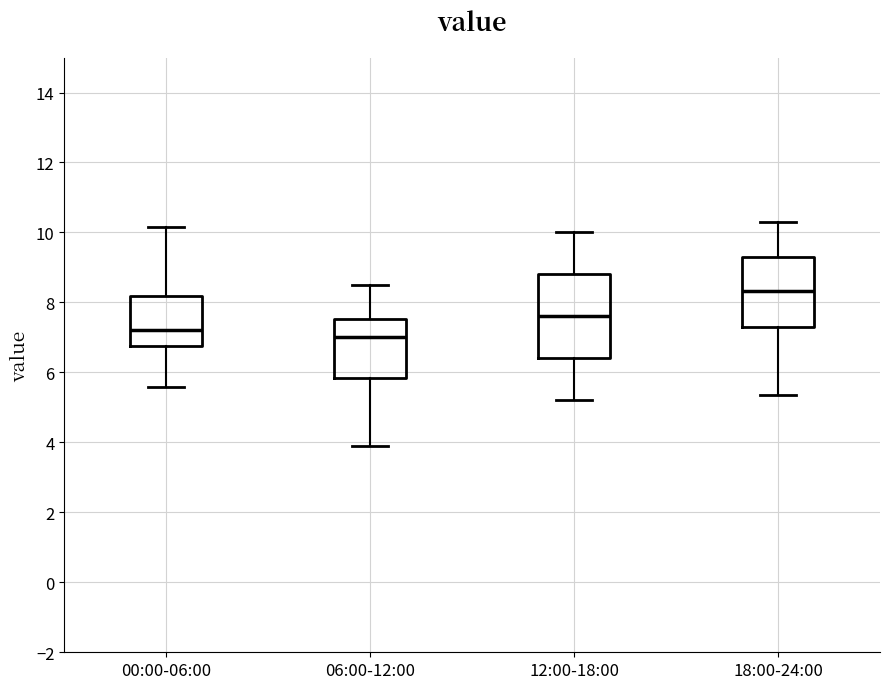

Where is the lower edge of the box for 12:00-18:00 on the y-axis? The values are not printed on the chart, so give them approximately, as read against the axis.

6.4